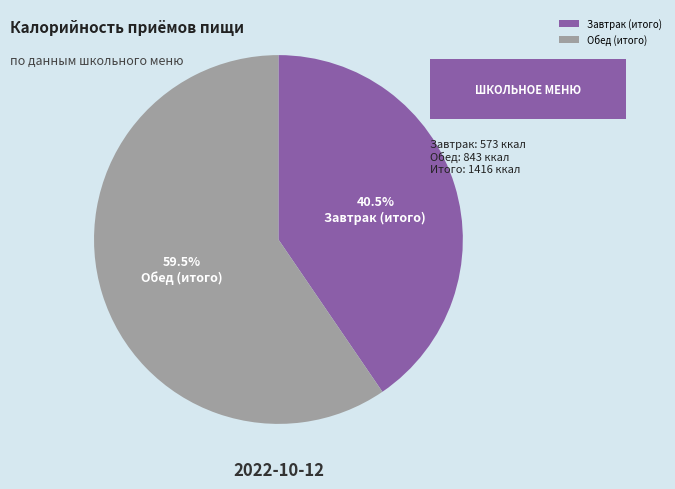

How many slices are in this pie chart?

2